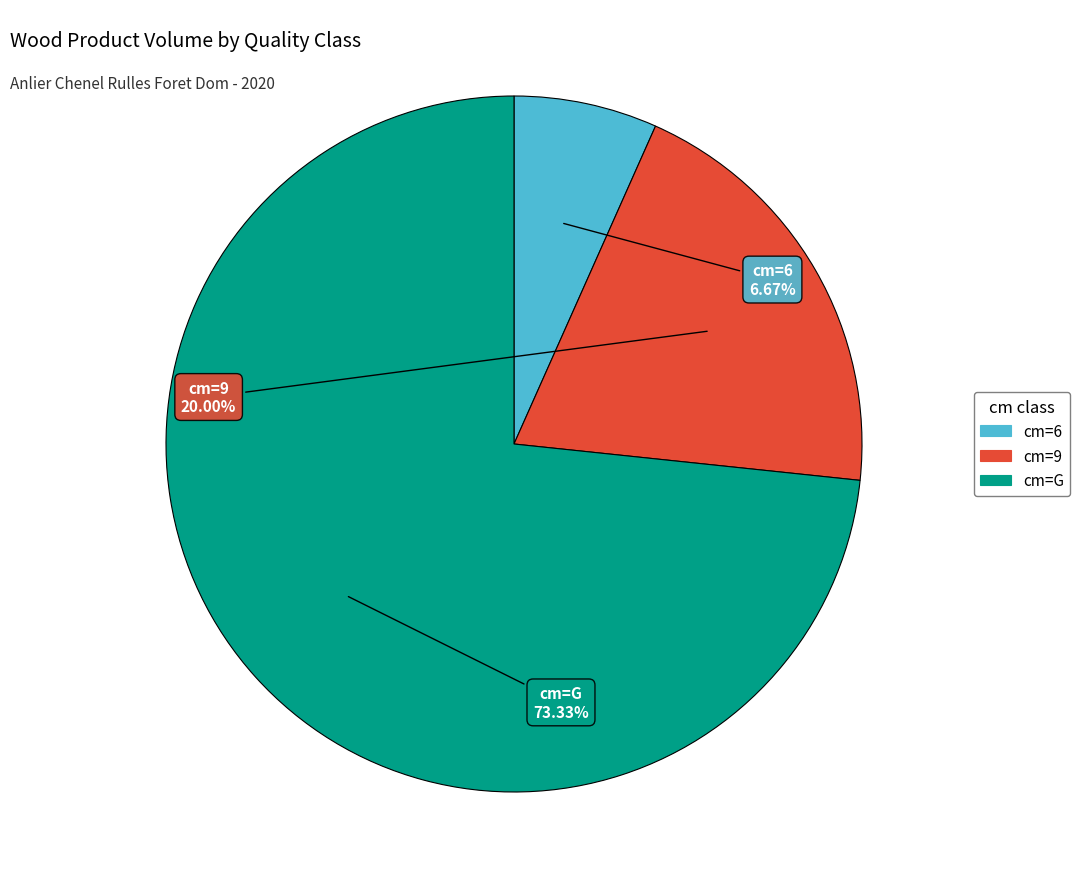

Does any single category account for the majority?

Yes